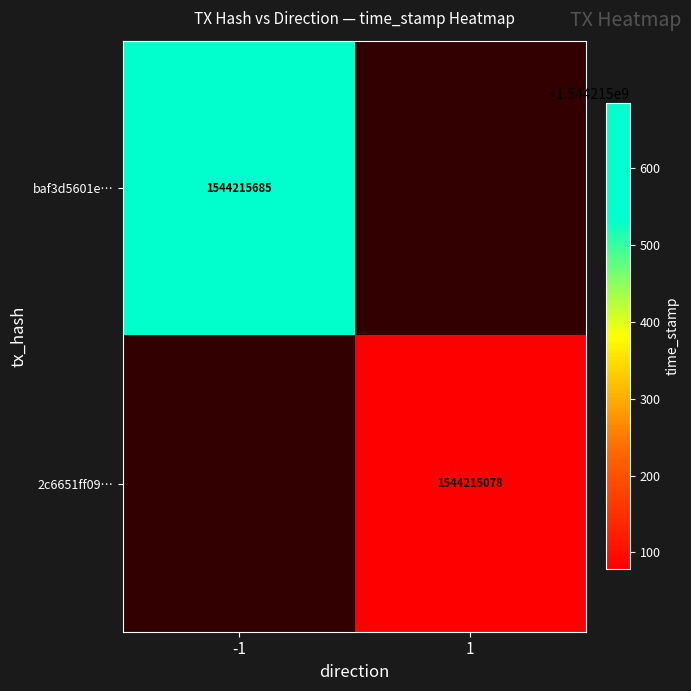

Is it true that 2c6651ff090c754333265ca17a15d811c5c246d equals 2 at -1?

False